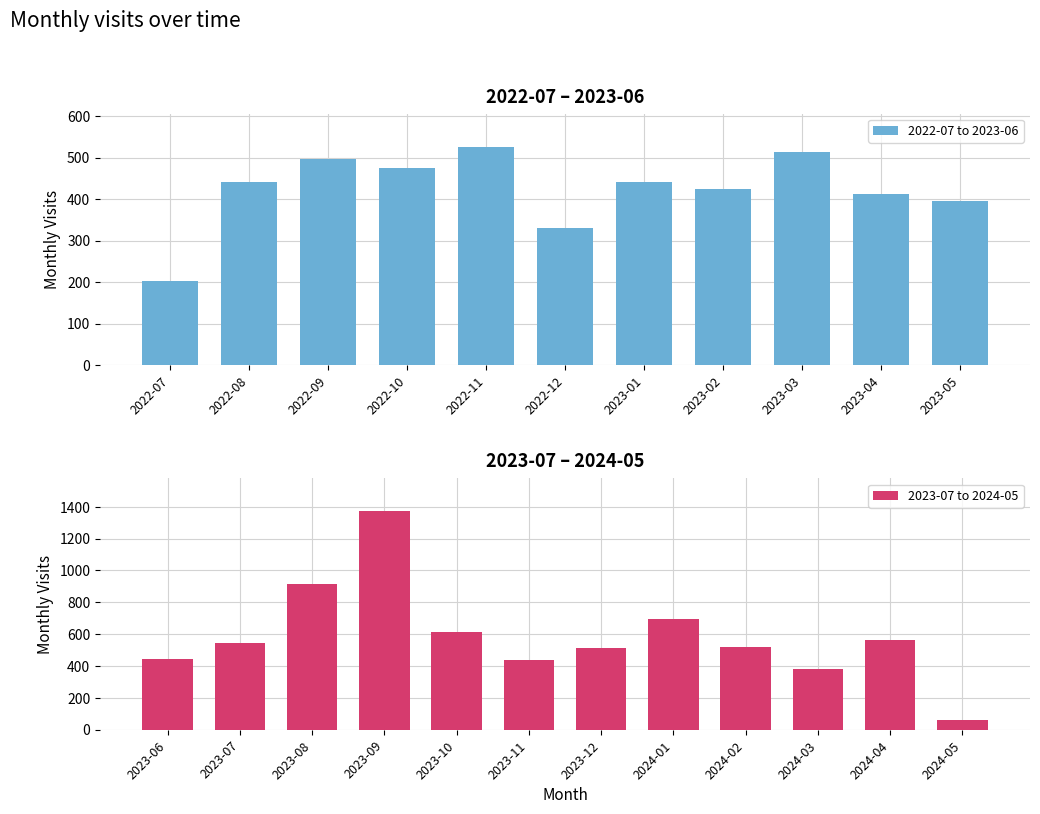

What is the change in value from 2022-09 to 2023-03?

+16